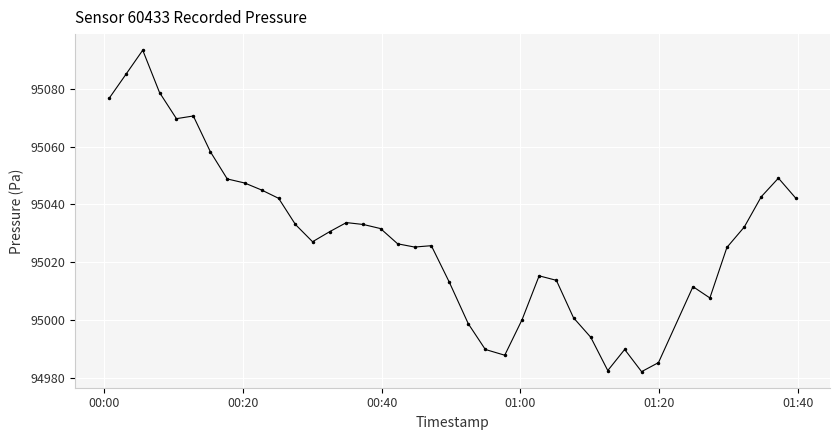

What is the greatest value displayed?

95093.4